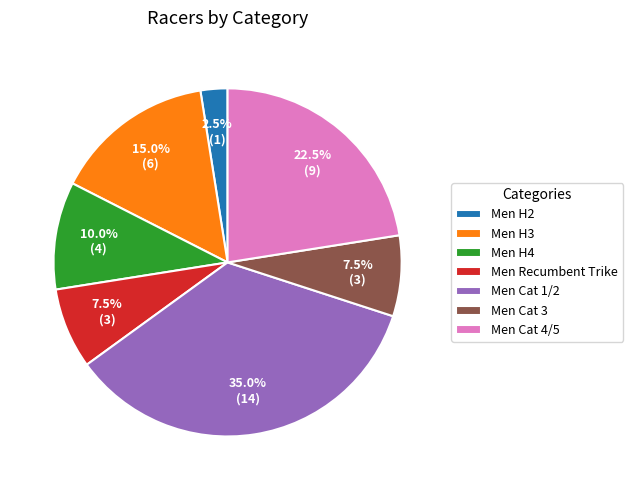

To the nearest percent, what is the difference between the largest and smallest slice percentages?

32%